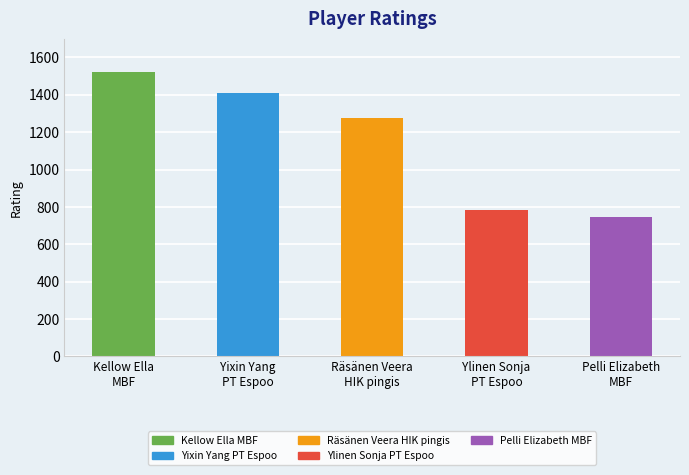

At which label does the data first exceed 1273?

Kellow Ella
MBF